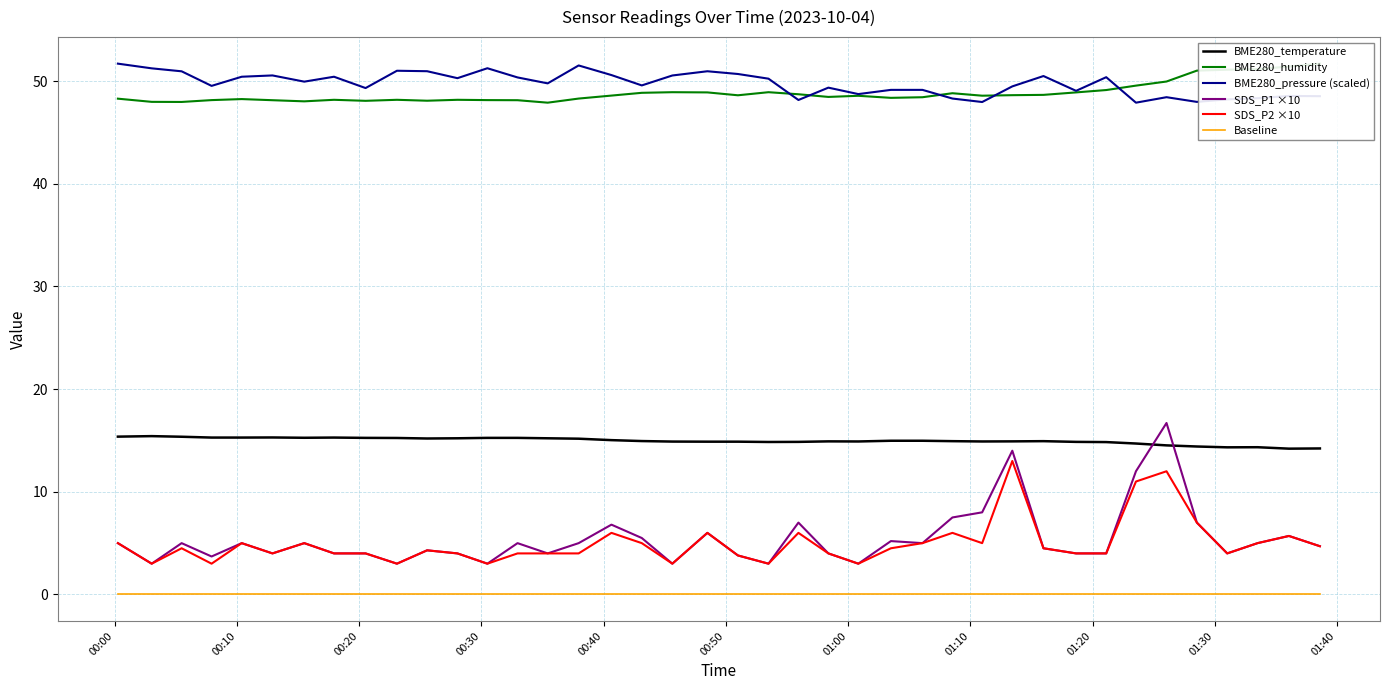

True or false: Baseline and BME280_pressure (scaled) intersect in this chart.

False